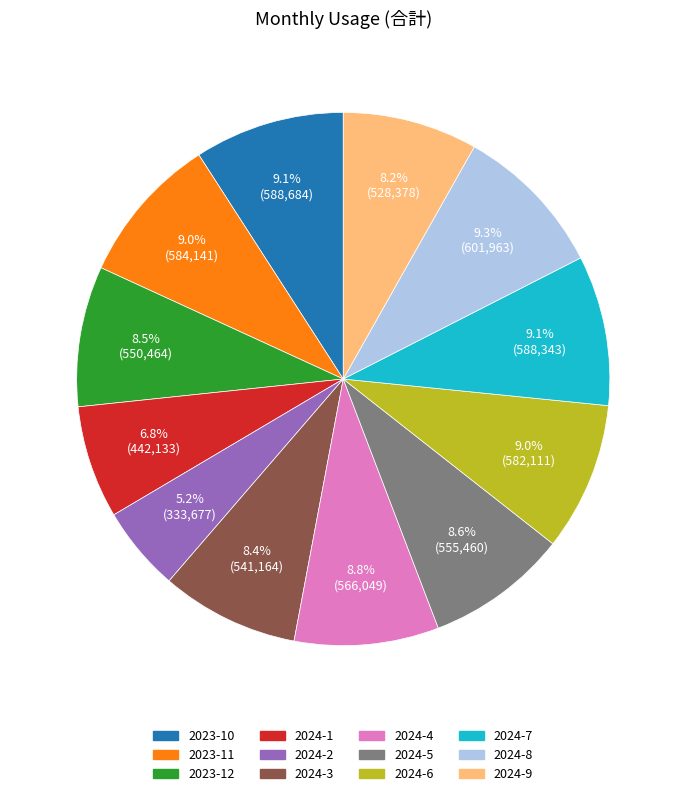

Is there a majority slice in this chart?

No